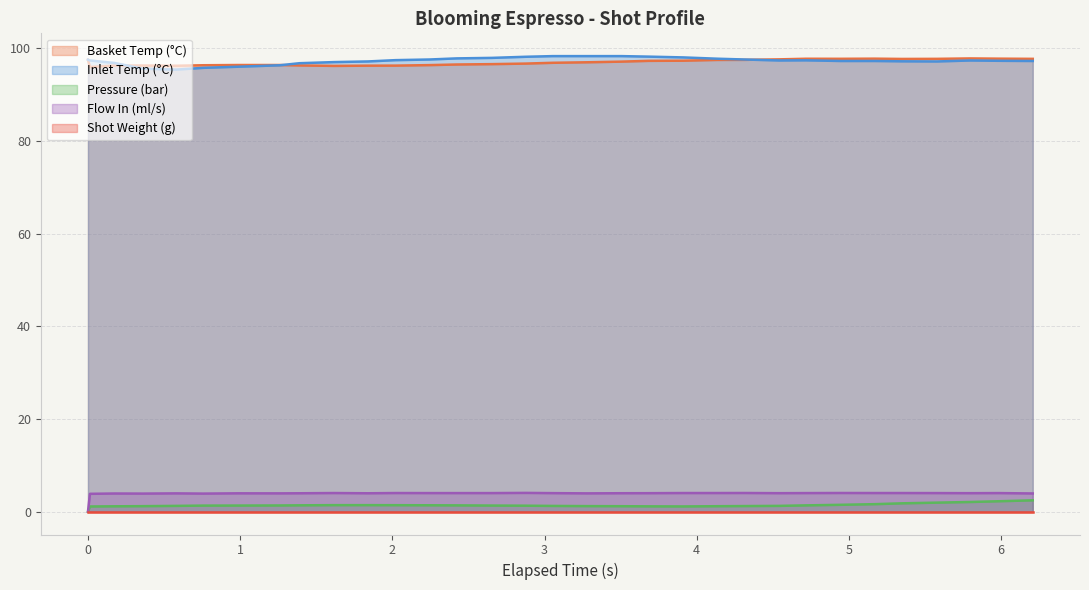

True or false: pressure and water_temperature_basket intersect in this chart.

False